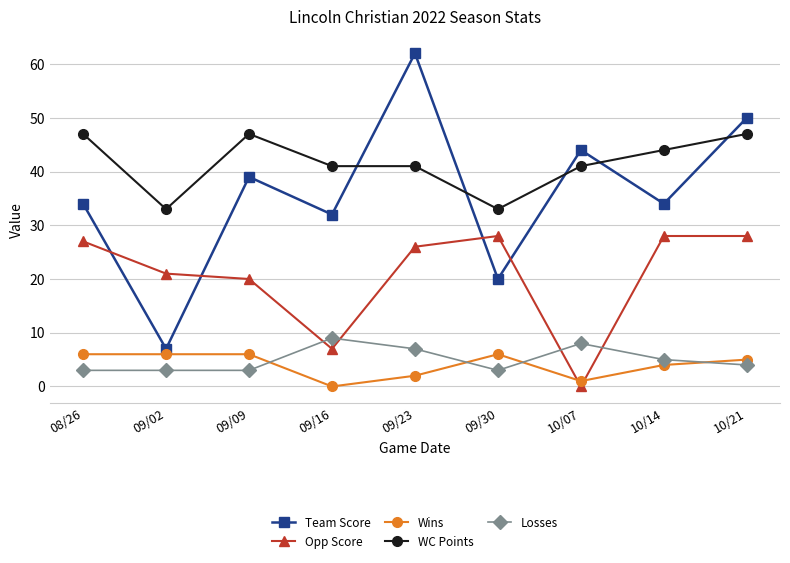

Reading right to left, list all the values displayed in this chart.

Team Score: 50	34	44	20	62	32	39	7	34
Opp Score: 28	28	0	28	26	7	20	21	27
Wins: 5	4	1	6	2	0	6	6	6
WC Points: 47	44	41	33	41	41	47	33	47
Losses: 4	5	8	3	7	9	3	3	3